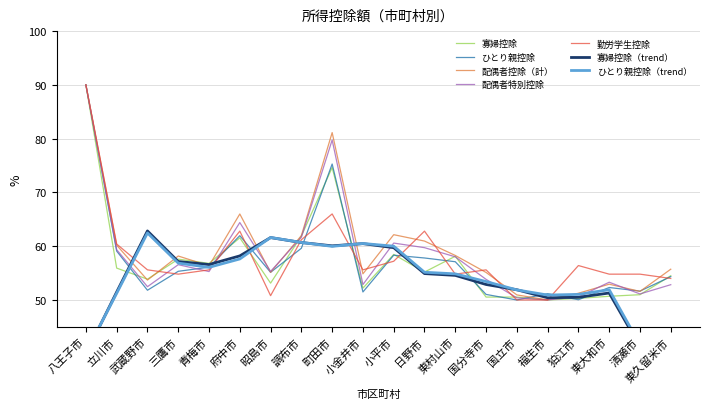

Is the value of 勤労学生控除 at 武蔵野市 greater than the value of 配偶者控除（計） at 東村山市?

No